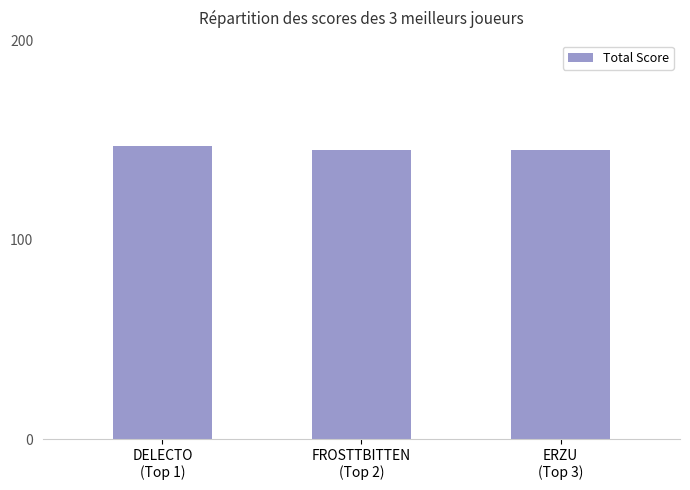

What is the value of the 1st bar from the left?

147